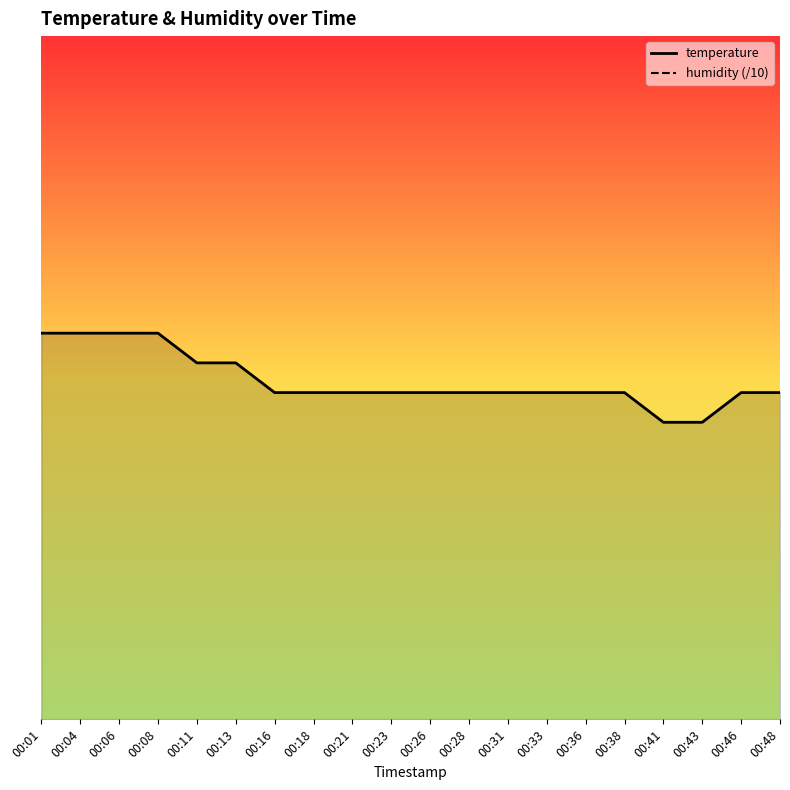

True or false: humidity and temperature cross at least once.

False